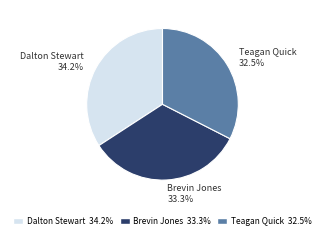

What is the ratio of the value at Brevin Jones 33.3% to the value at Teagan Quick 32.5%?

1.0